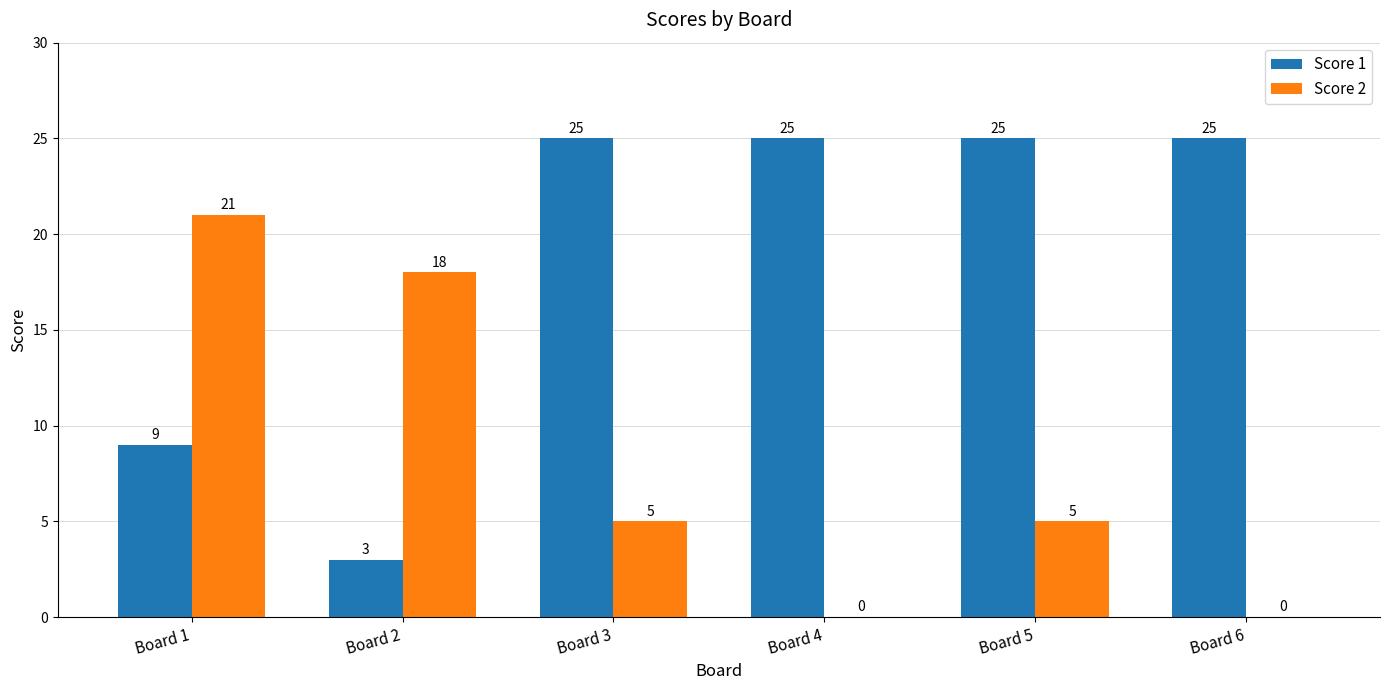

What is the total value across all series at Board 3?

30